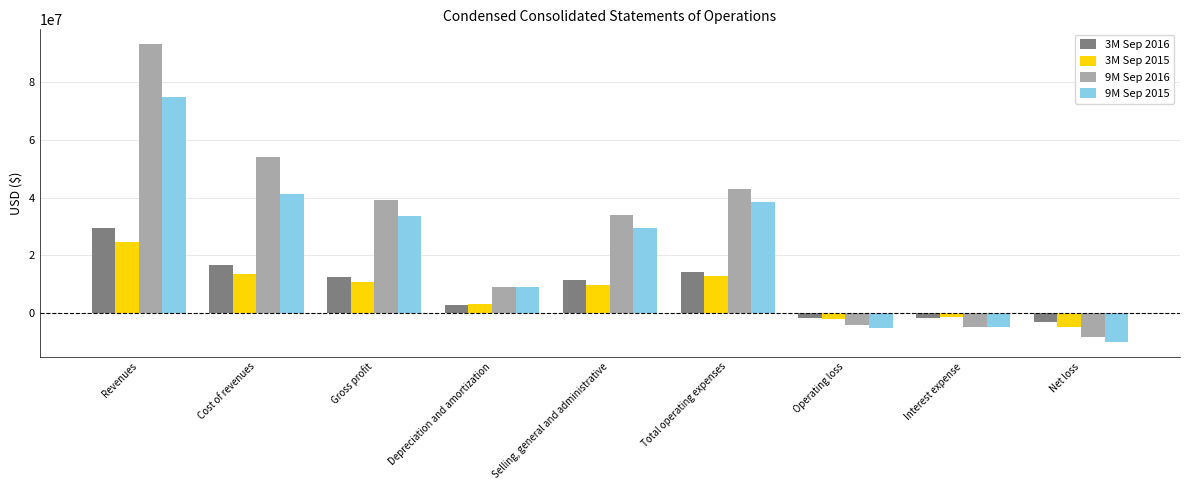

At how many categories does at least one series exceed 62091332?

1